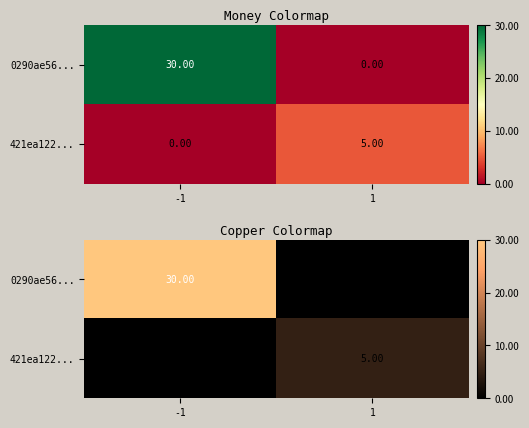

At how many categories does at least one series exceed 14?

1